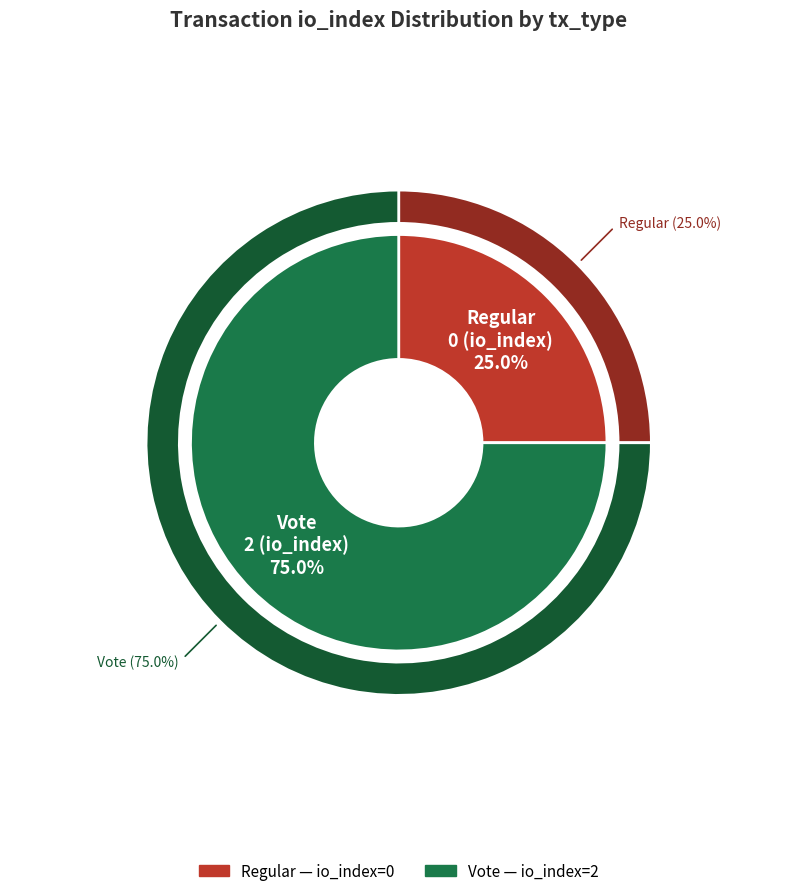

What is the change in value from Regular to Vote?

+2